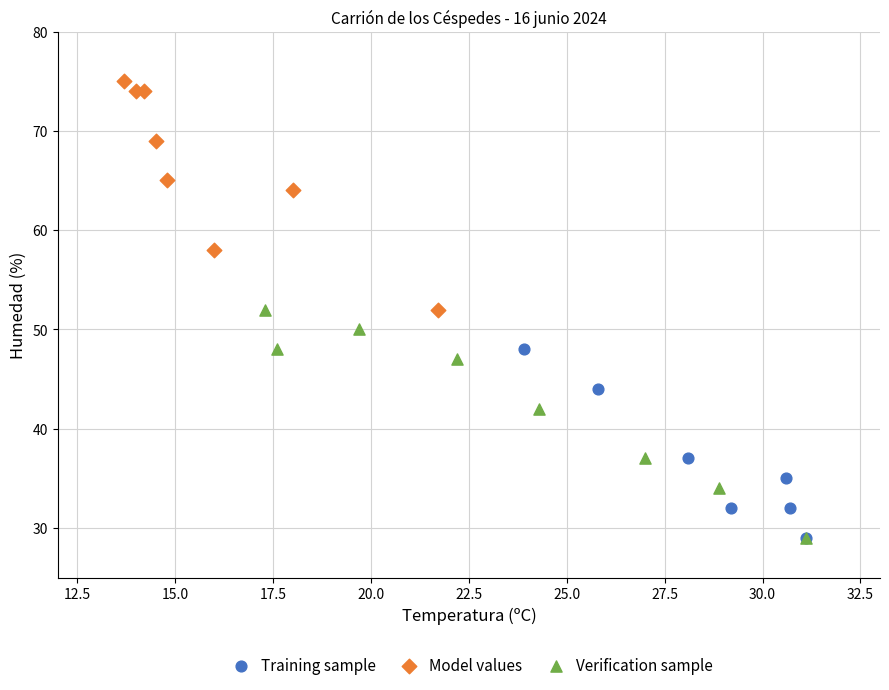

Which series contains the highest Y value?

Model values